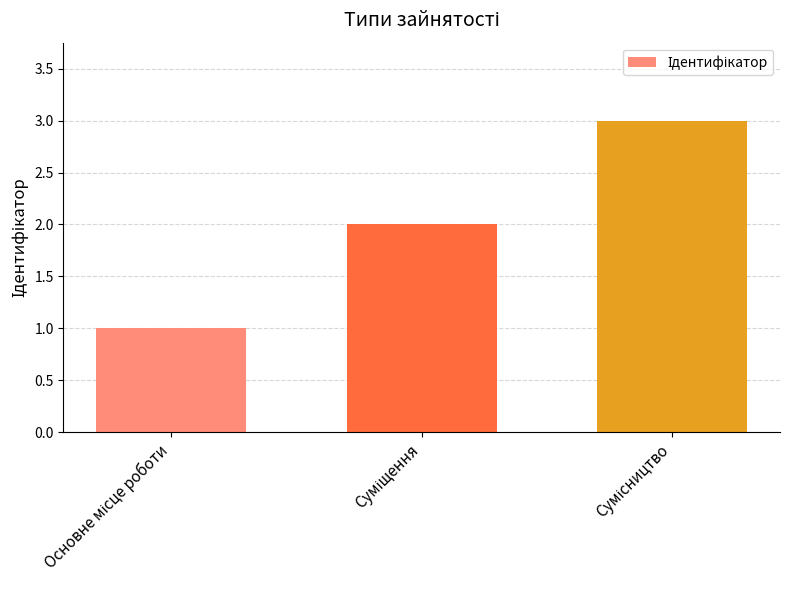

What is the sum of all values?

6